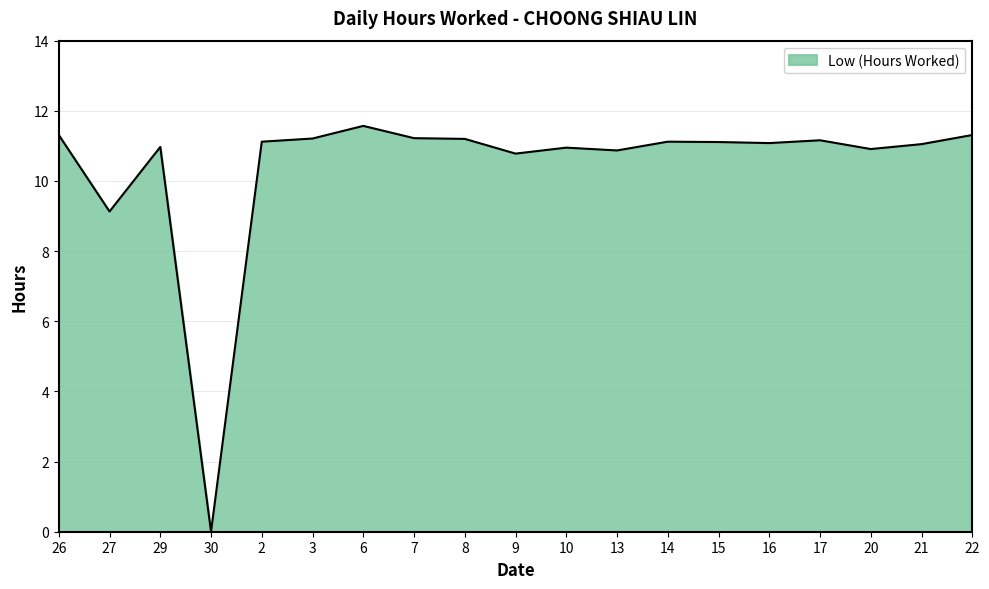

What is the maximum value shown in the chart?

11.6